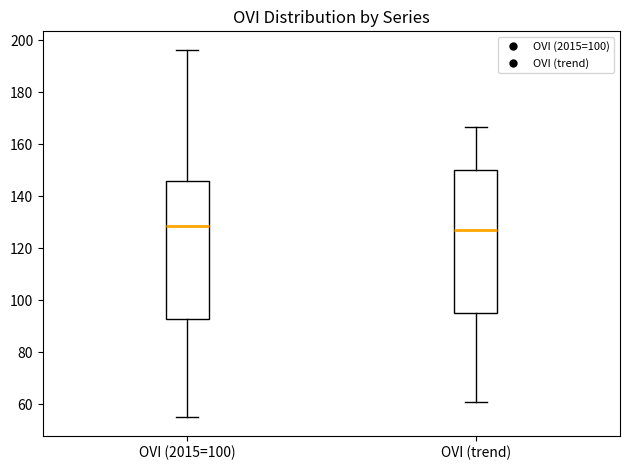

Where does the median line of the box for OVI (2015=100) sit on the y-axis? The values are not printed on the chart, so give them approximately, as read against the axis.

128